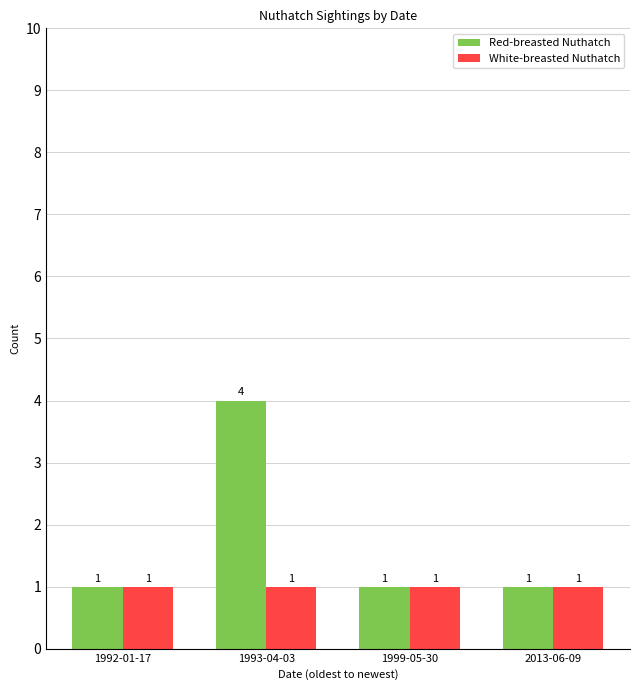

Reading left to right, list all the values displayed in this chart.

Red-breasted Nuthatch: 1	4	1	1
White-breasted Nuthatch: 1	1	1	1